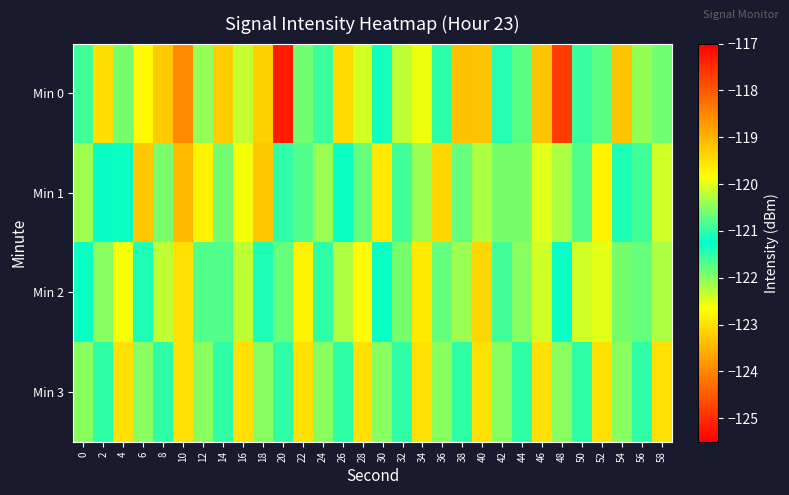

Reading right to left, extract all data points from this chart.

Min 0: 58=-120.6	56=-122.1	54=-123.3	52=-121.7	50=-120.9	48=-117.7	46=-123.3	44=-121.7	42=-121.4	40=-123.3	38=-123.3	36=-121.0	34=-122.6	32=-122.3	30=-121.1	28=-122.4	26=-123.0	24=-120.9	22=-120.6	20=-125.2	18=-119.3	16=-122.3	14=-123.2	12=-122.1	10=-124.0	8=-123.2	6=-122.7	4=-120.6	2=-119.5	0=-120.9
Min 1: 58=-122.4	56=-120.9	54=-121.1	52=-122.8	50=-121.7	48=-120.3	46=-122.5	44=-121.9	42=-120.6	40=-122.2	38=-121.8	36=-123.1	34=-120.4	32=-121.6	30=-122.9	28=-120.7	26=-121.3	24=-122.1	22=-120.8	20=-121.5	18=-123.3	16=-122.6	14=-121.9	12=-122.8	10=-123.4	8=-121.9	6=-119.2	4=-121.2	2=-121.3	0=-122.1
Min 2: 58=-122.2	56=-120.7	54=-121.9	52=-122.5	50=-120.1	48=-121.3	46=-122.4	44=-120.5	42=-121.6	40=-123.1	38=-120.4	36=-121.8	34=-122.9	32=-120.6	30=-121.2	28=-122.7	26=-120.3	24=-121.5	22=-122.8	20=-120.7	18=-121.1	16=-122.3	14=-120.8	12=-121.7	10=-123.0	8=-120.2	6=-121.4	4=-122.6	2=-120.5	0=-121.3
Min 3: 58=-123.0	56=-121.0	54=-122.0	52=-123.0	50=-121.0	48=-122.0	46=-123.0	44=-121.0	42=-122.0	40=-123.0	38=-121.0	36=-122.0	34=-123.0	32=-121.0	30=-122.0	28=-123.0	26=-121.0	24=-122.0	22=-123.0	20=-121.0	18=-122.0	16=-123.0	14=-121.0	12=-122.0	10=-123.0	8=-121.0	6=-122.0	4=-123.0	2=-121.0	0=-122.0